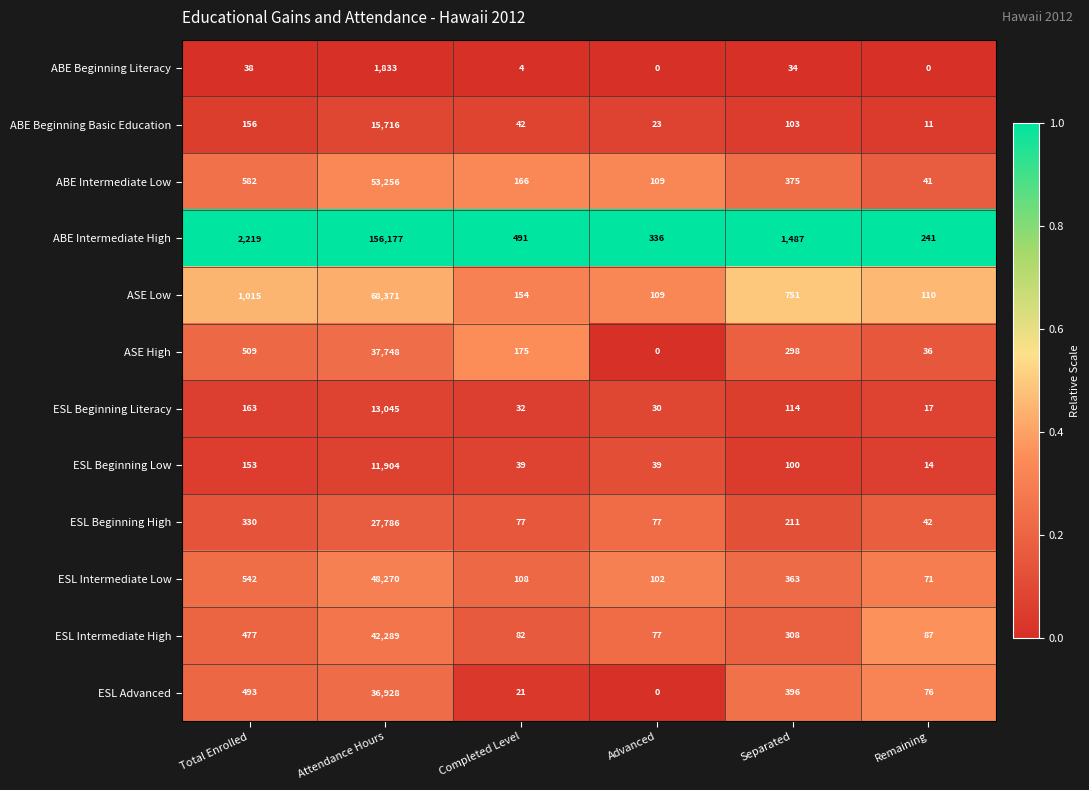

True or false: ESL Beginning High has a value of 112 at Completed Level.

False